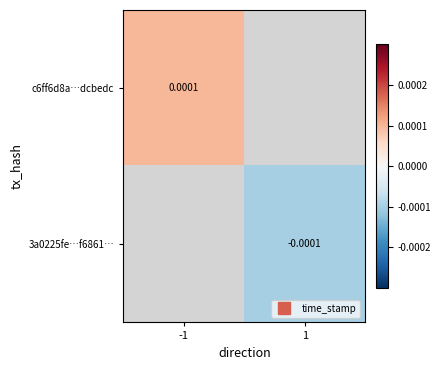

At how many categories does at least one series exceed 0?

1